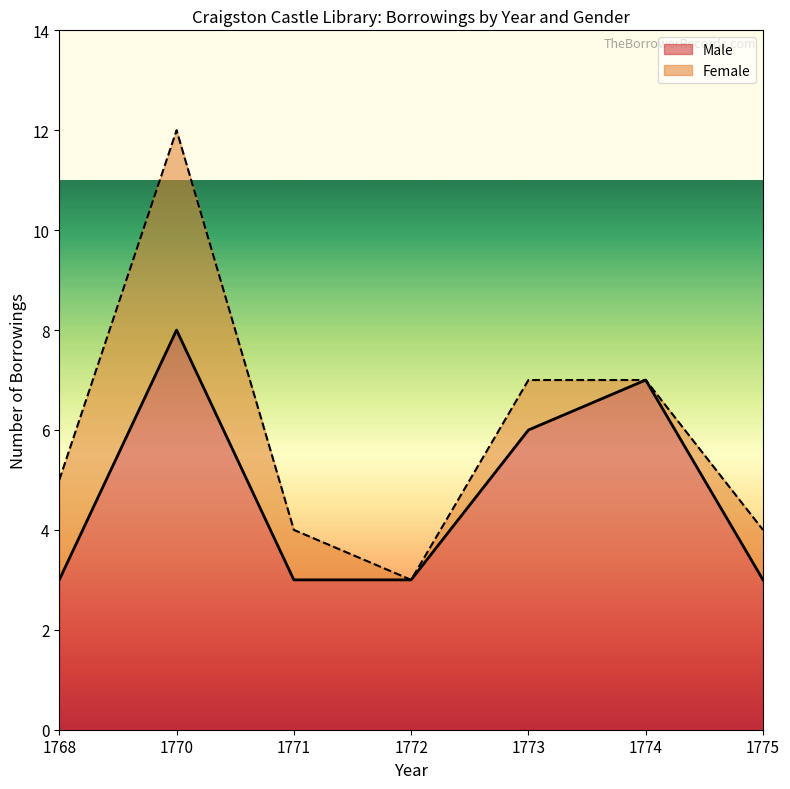

How many categories are shown in the chart?

20